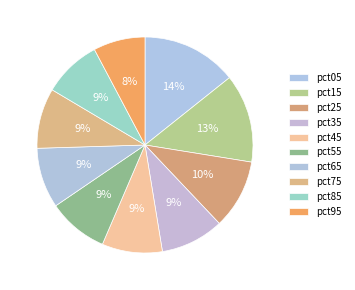

Is pct55 the majority of the pie?

No